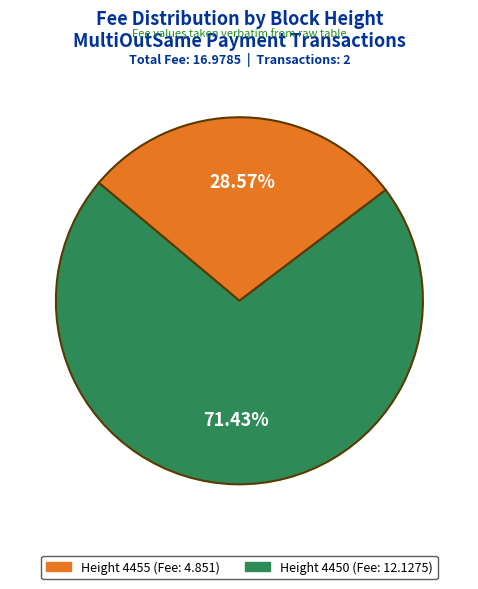

Is there any slice that represents more than half of the pie?

Yes